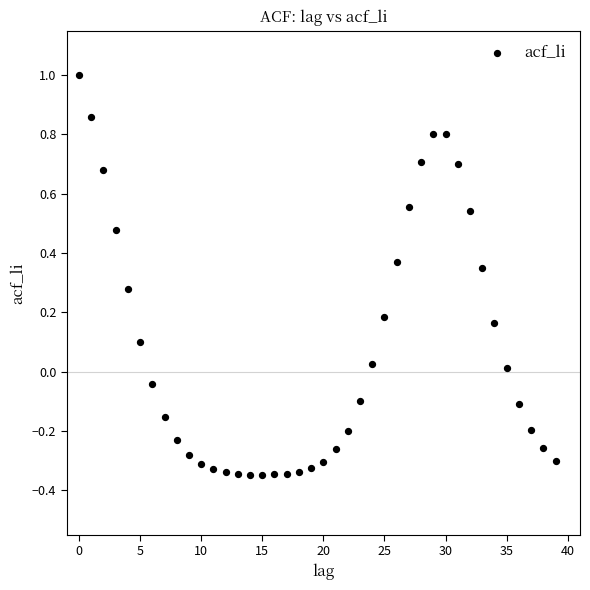

What is the range of Y values (max minus min)?

1.3